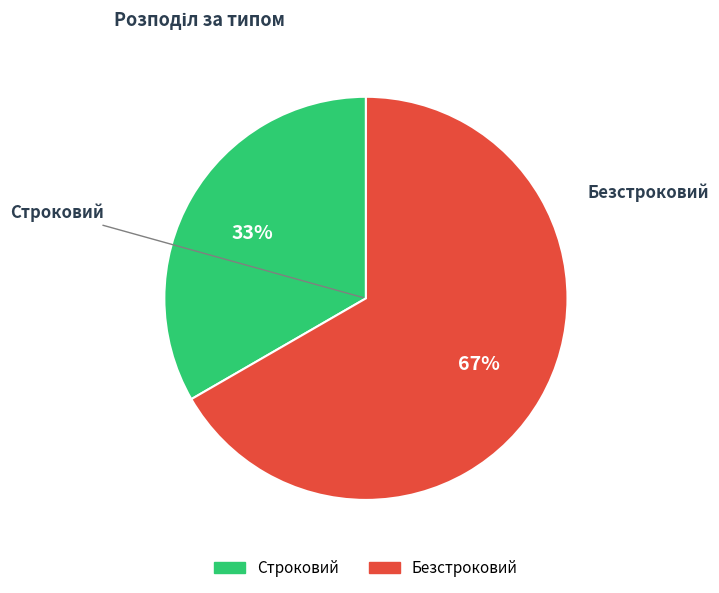

What percentage is the Строковий slice, to the nearest percent?

33%